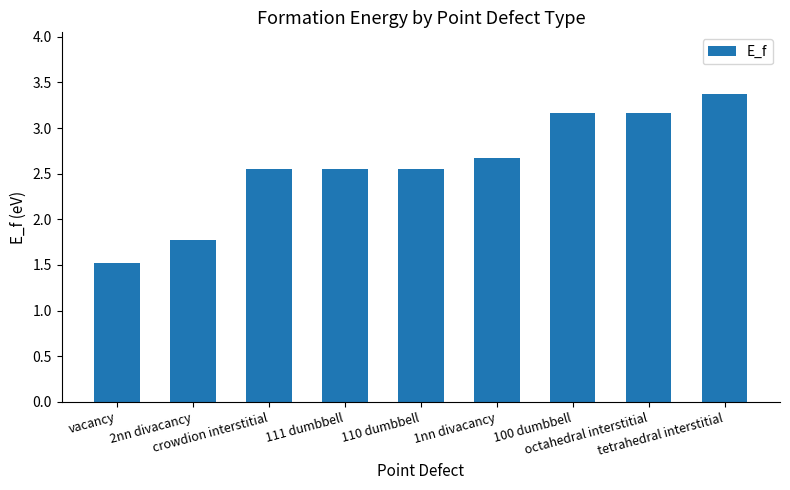

Which category has the lowest value across all series?

vacancy